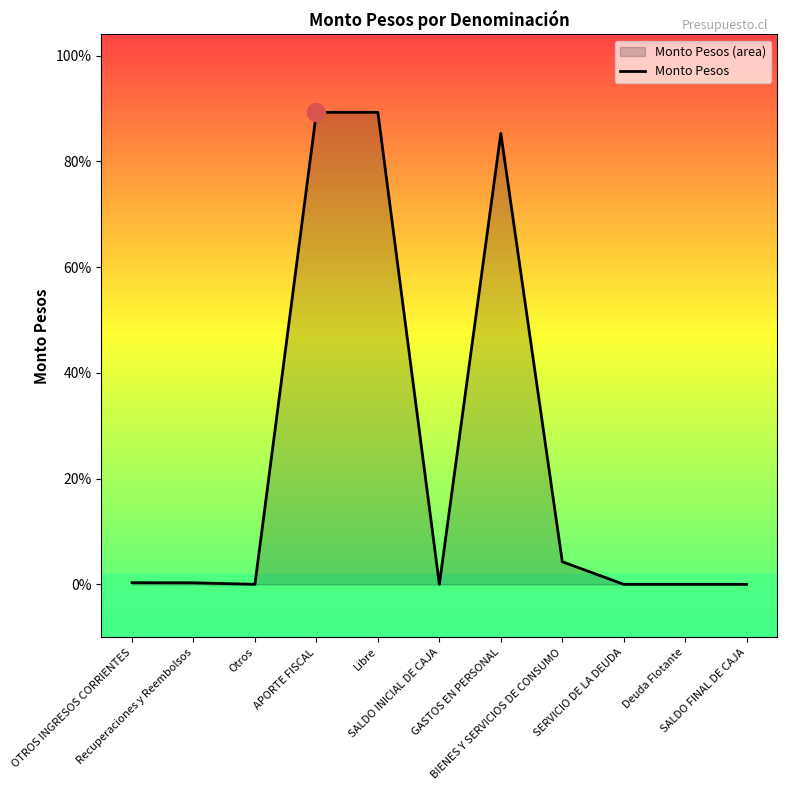

What is the label of the 4th point from the left?

APORTE FISCAL